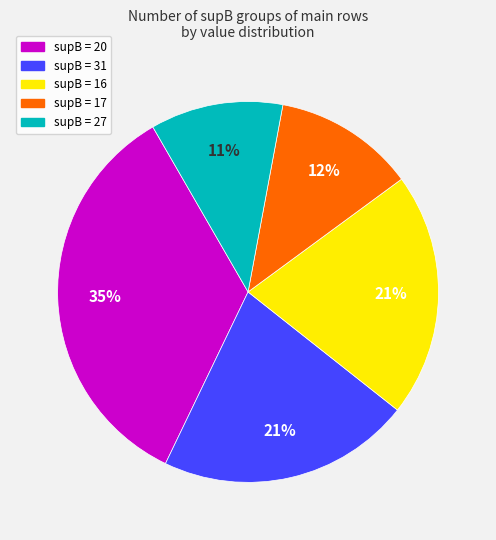

Is there any slice that represents more than half of the pie?

No